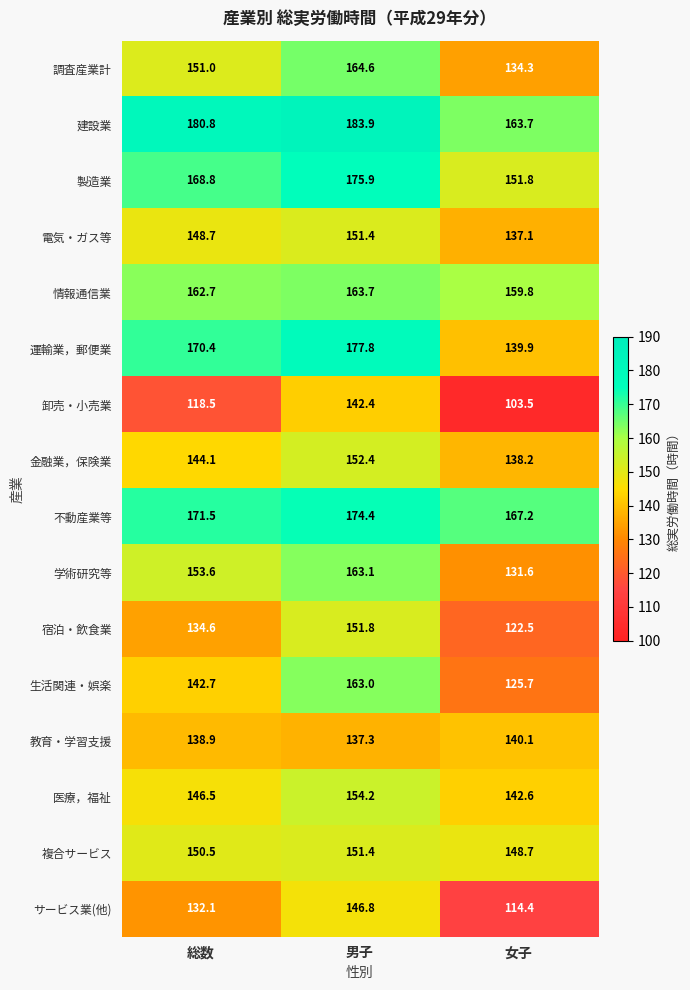

How many data points does each series have?

3